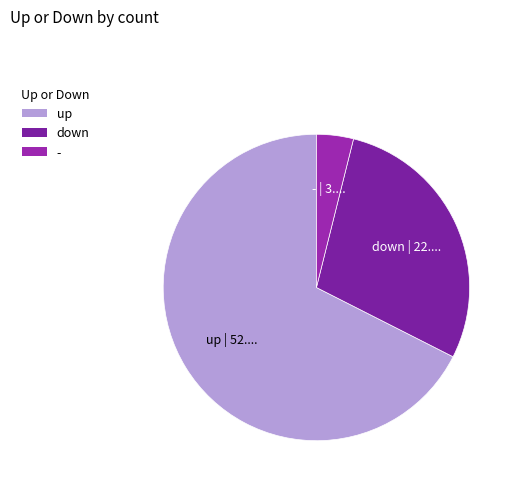

Is it true that up is 68% of the pie?

True